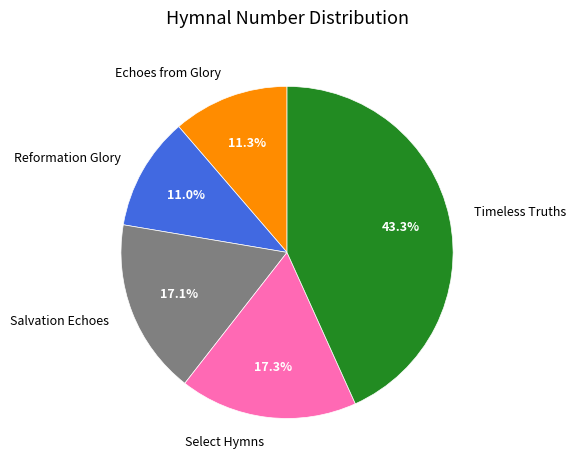

How many segments does this pie chart have?

5